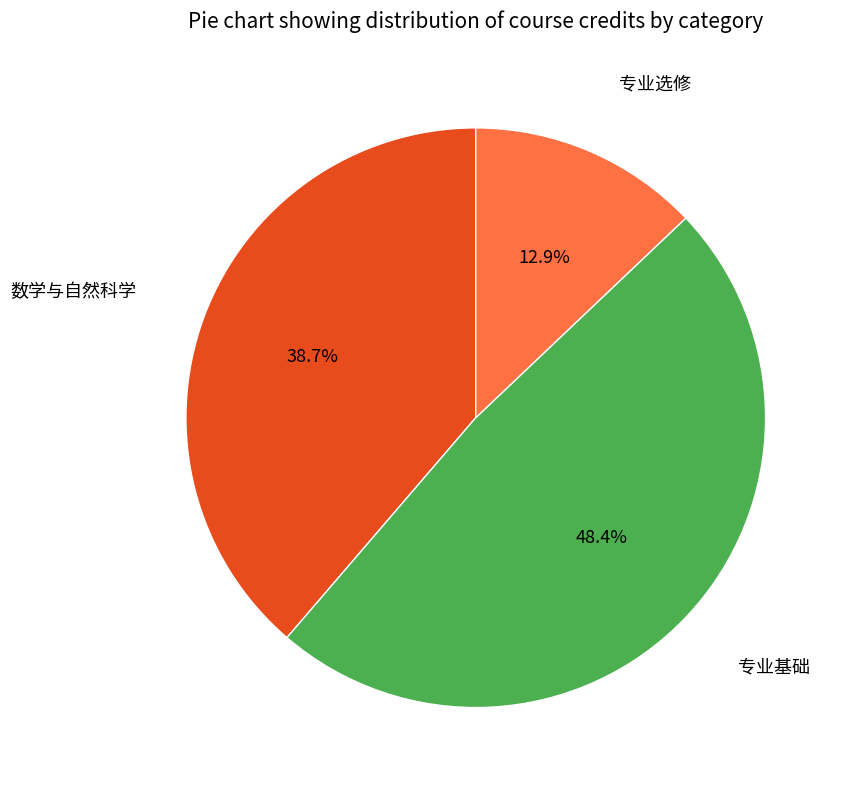

How many segments does this pie chart have?

3